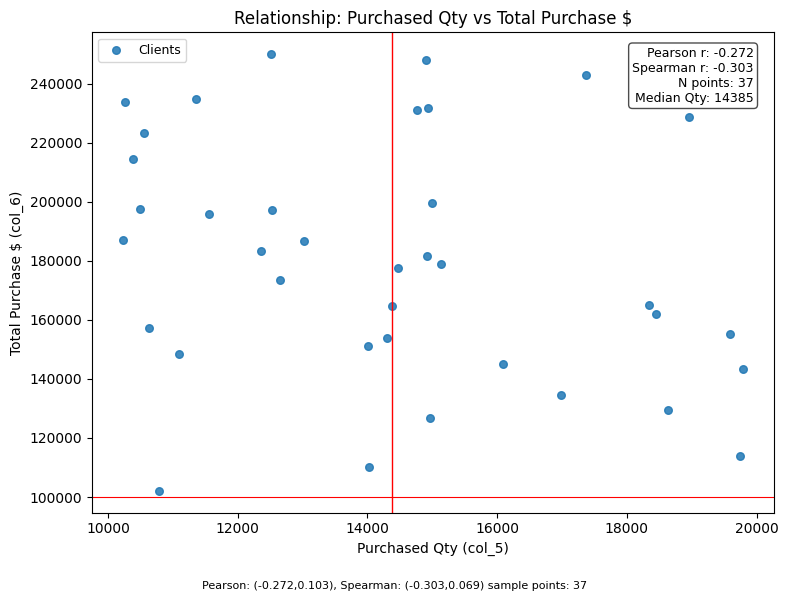

What is the range of X values (max minus min)?

9561